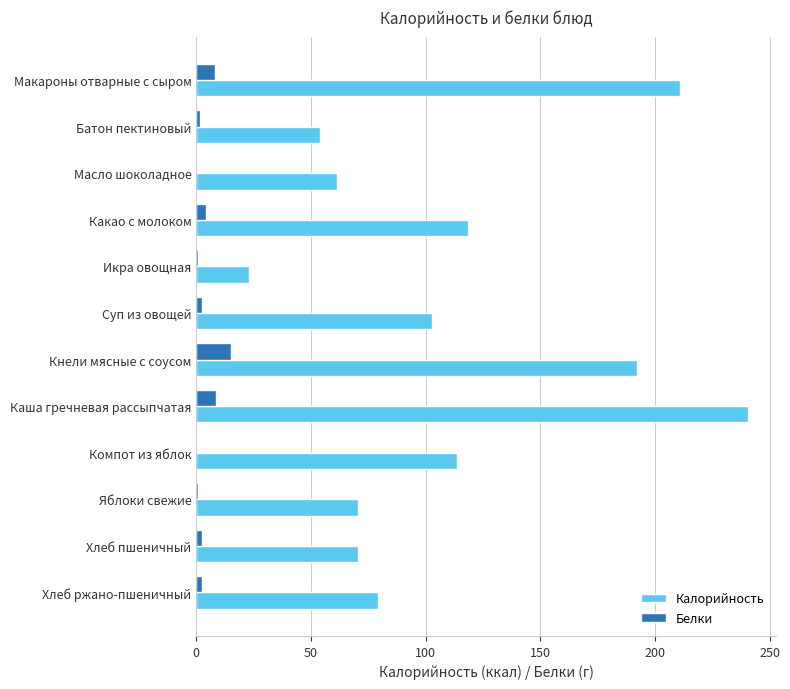

Between Компот из яблок and Хлеб пшеничный, which series saw the biggest shift?

Калорийность